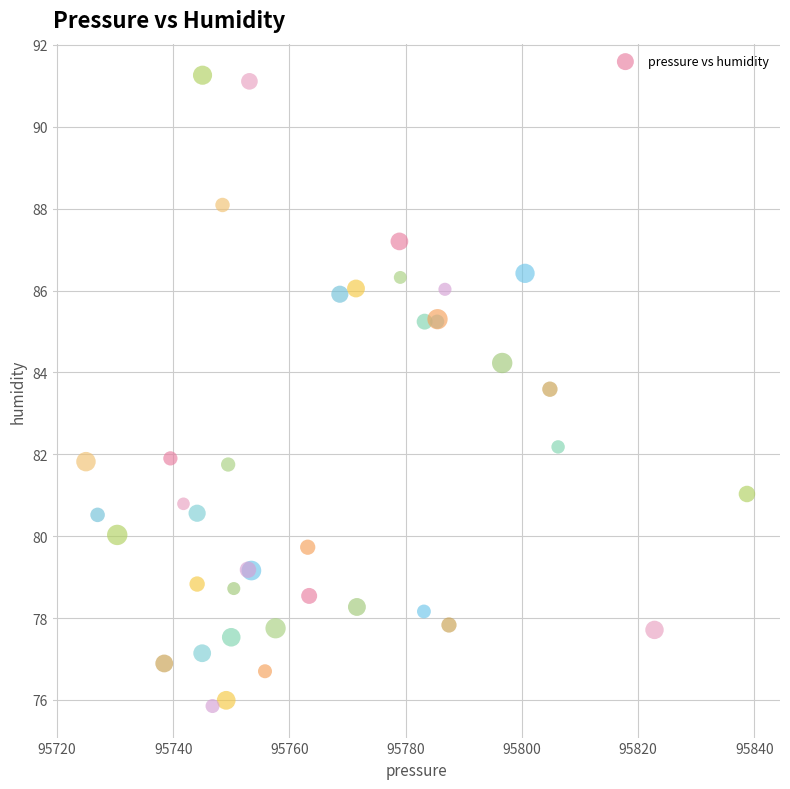

What Y value in the scatter plot is closest to 83?

83.6